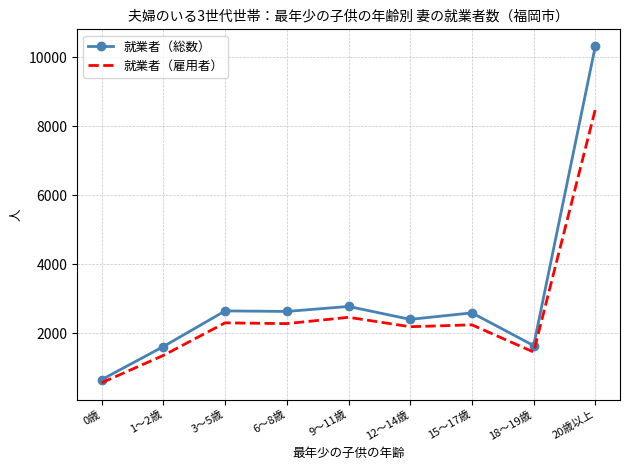

At which label is 就業者（総数） closest to 5492?

9～11歳